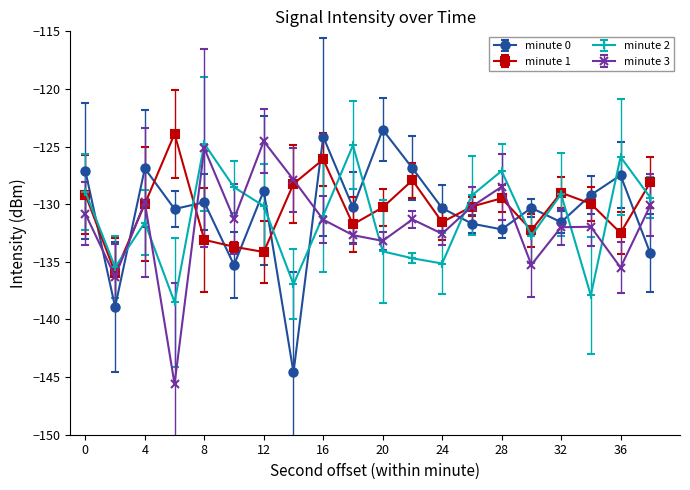

What is the difference between the maximum and second lowest values in the minute 0 series?

15.4